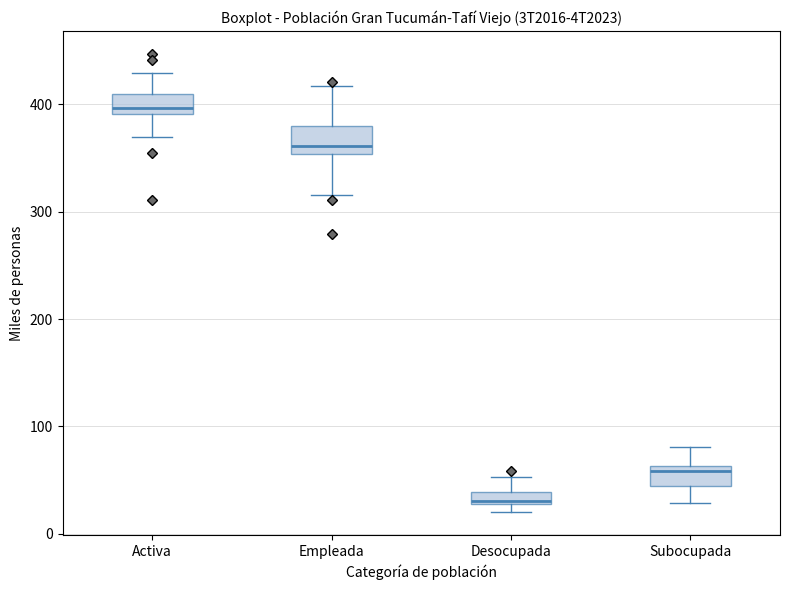

Where does the upper whisker of the box for Subocupada end on the y-axis? The values are not printed on the chart, so give them approximately, as read against the axis.

80